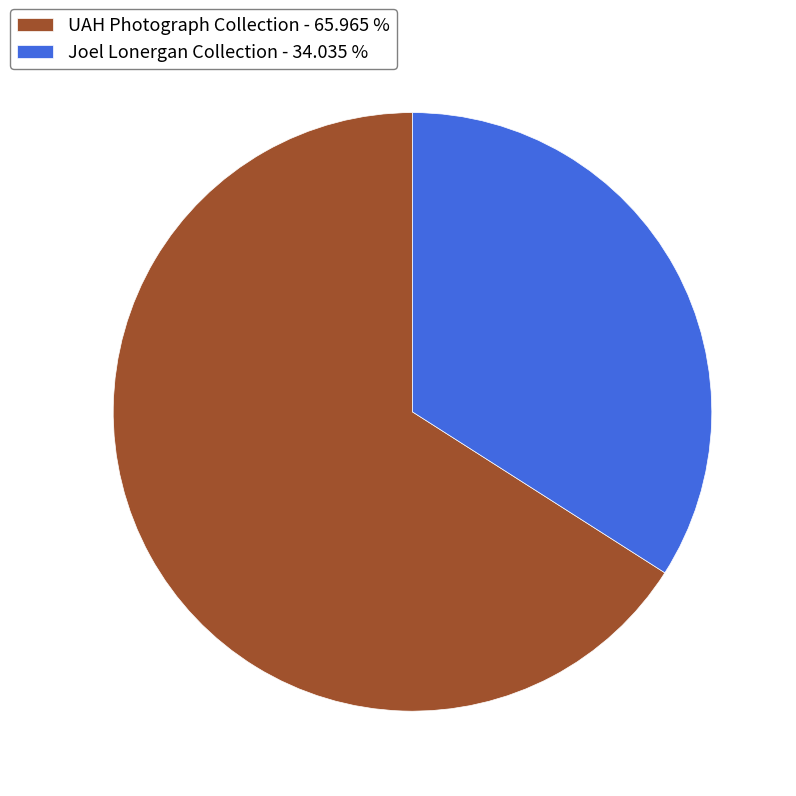

Approximately how many times larger is the value at Joel Lonergan Collection compared to UAH Photograph Collection?

0.5